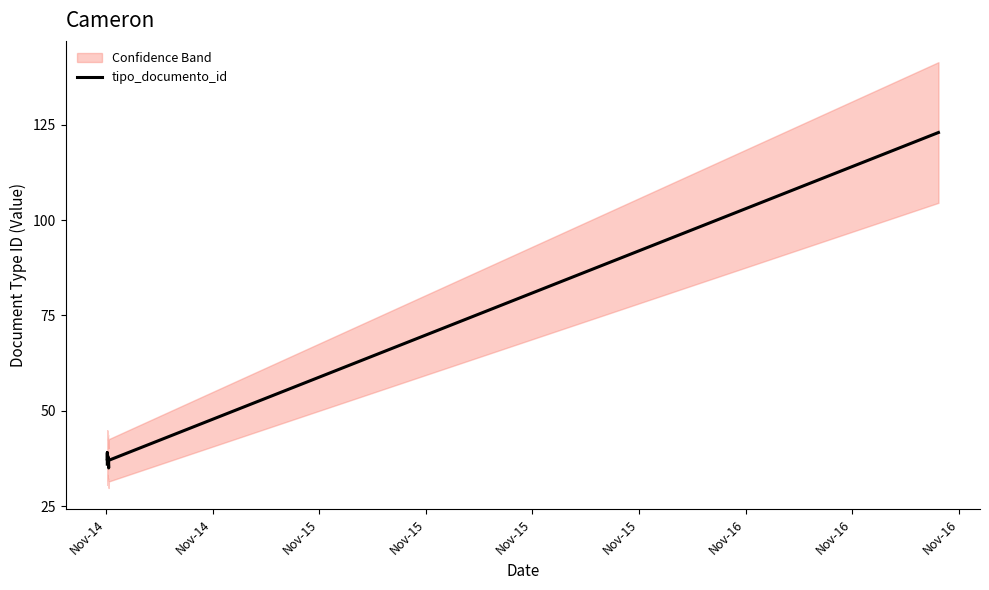

What is the greatest value displayed?

123